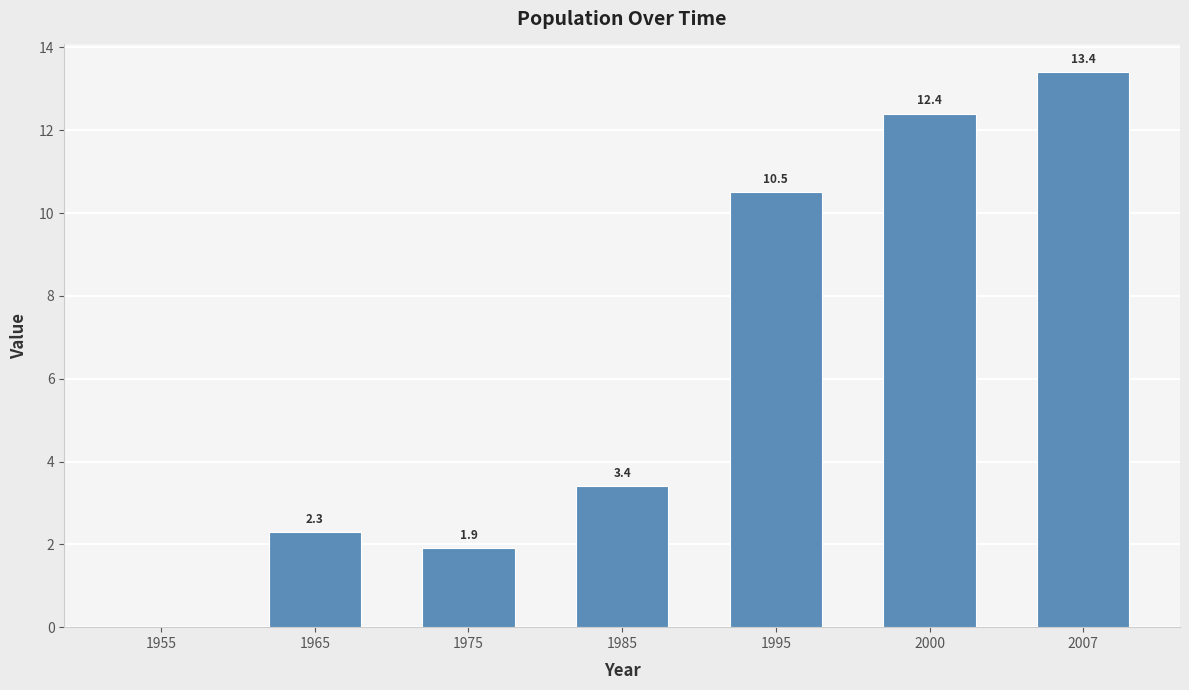

Which has a higher value, 1985 or 1975?

1985